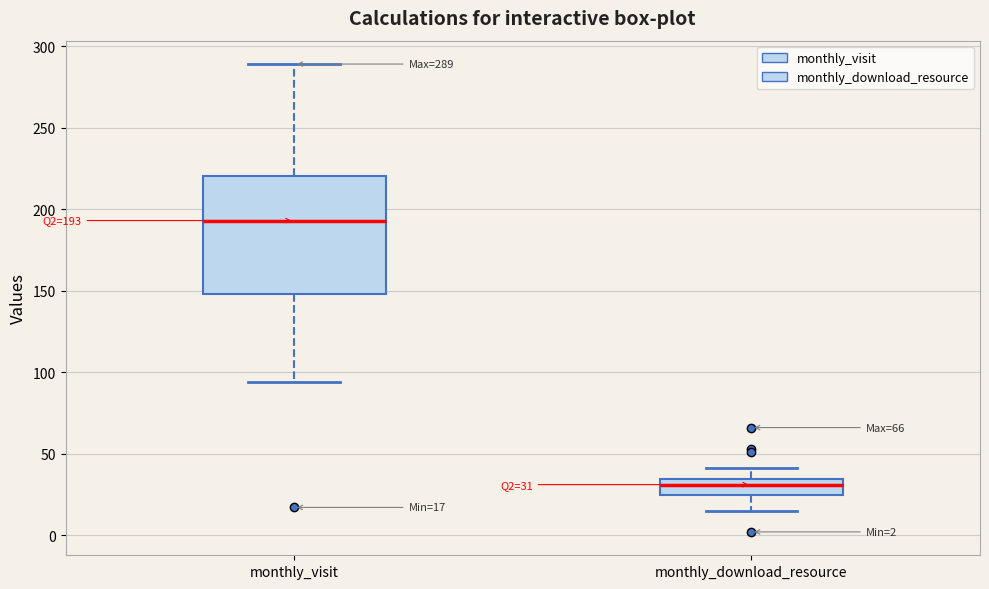

Which box's median line is the highest?

monthly_visit